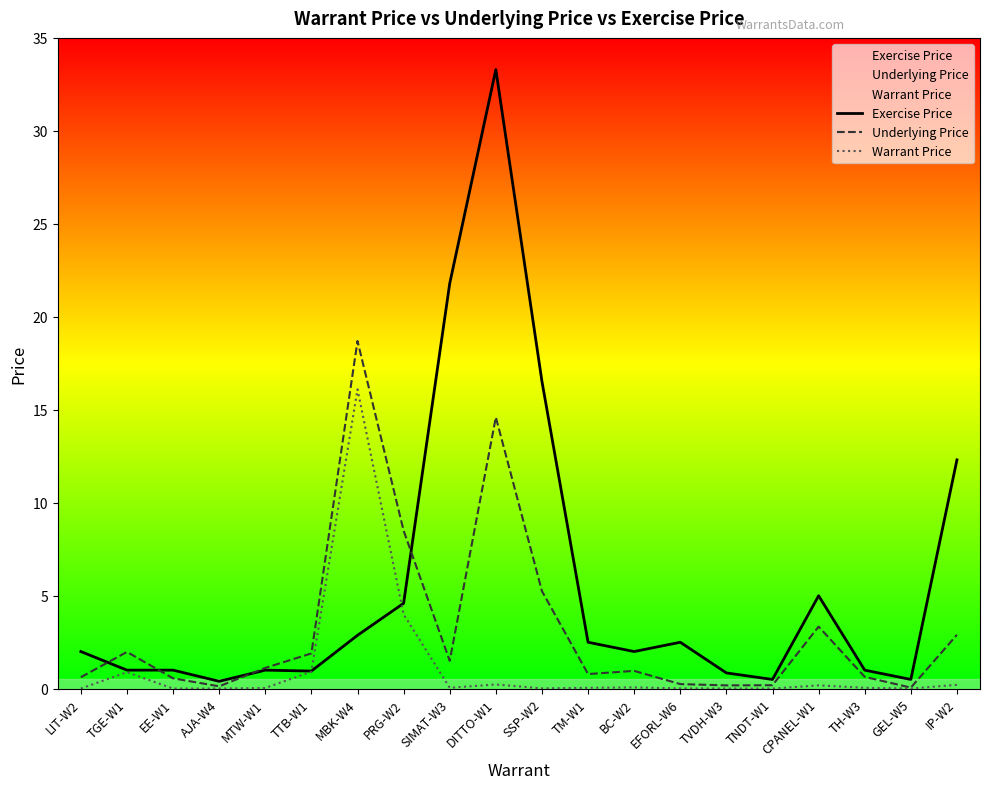

What position from the right is EFORL-W6?

7